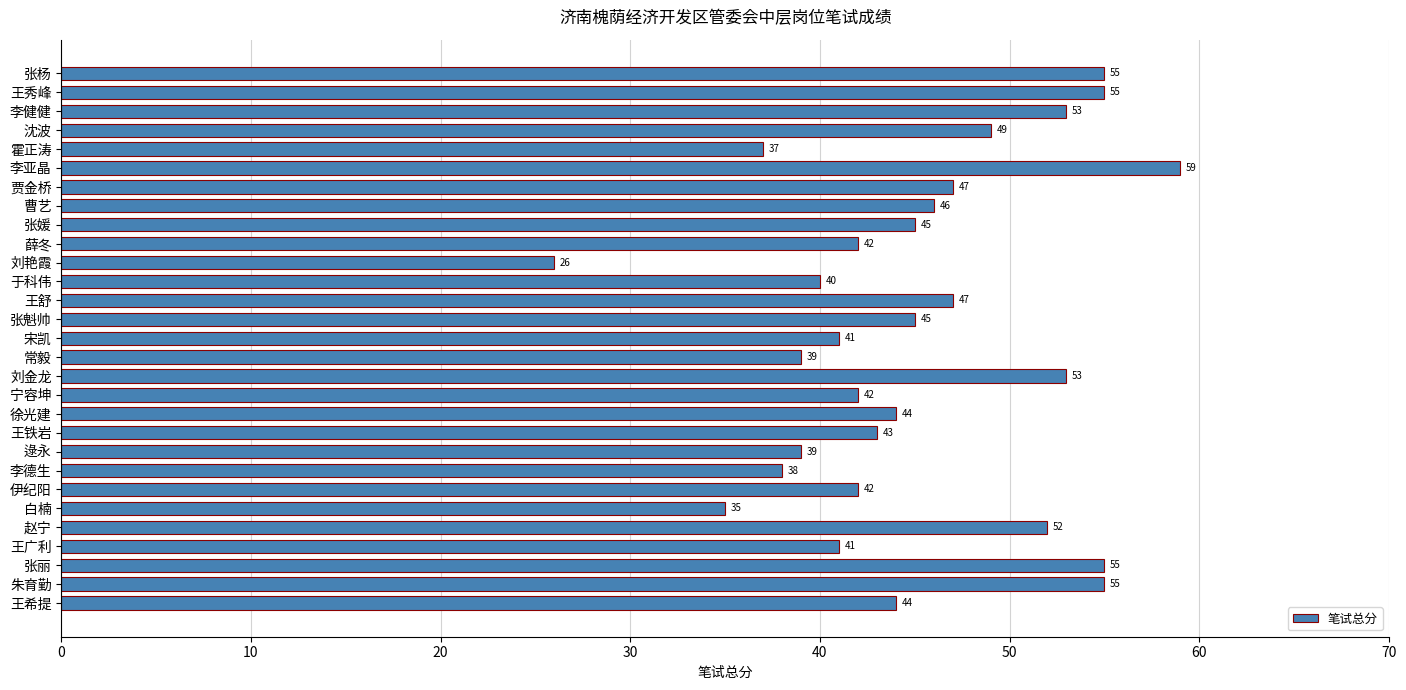

What is the change in value from 李健健 to 王铁岩?

-10